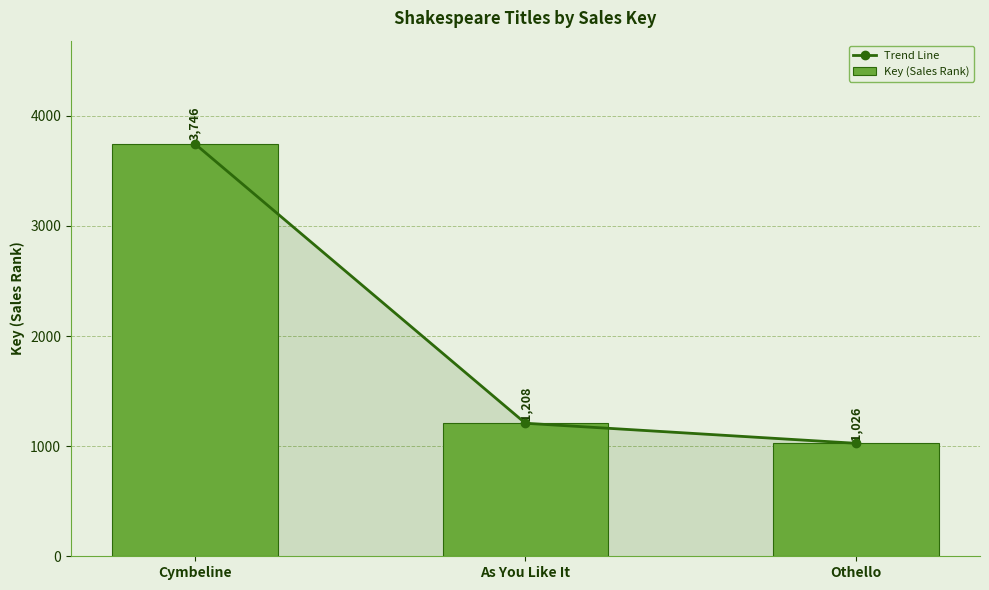

What is the average value of the Key (Sales Rank) series?

1993